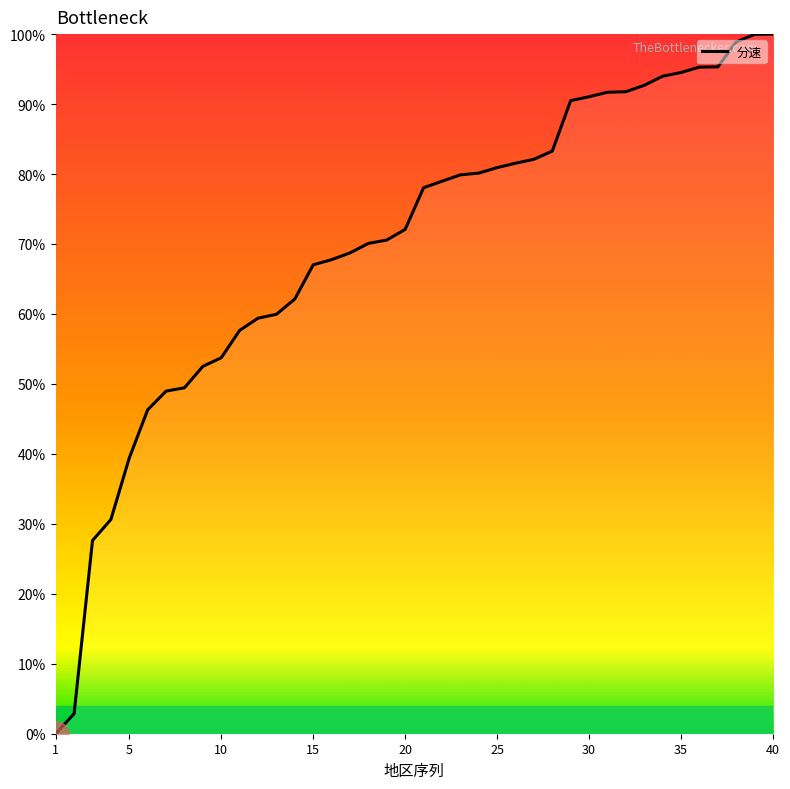

How many lines are shown in the chart?

1